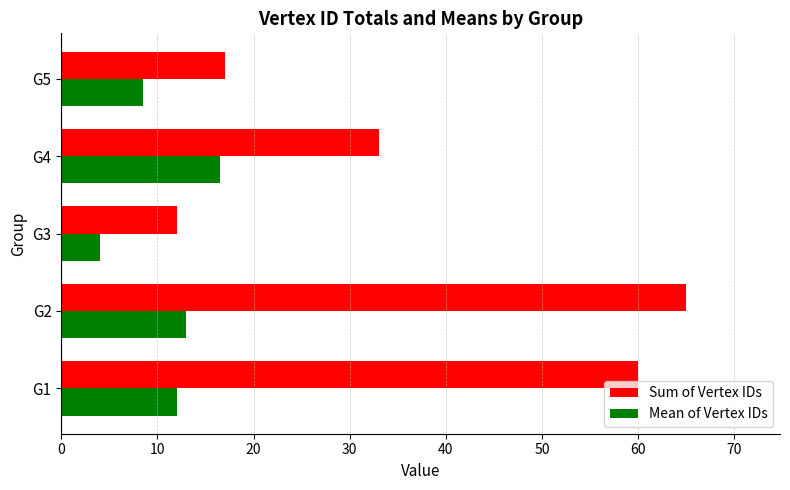

What is the minimum value for Sum of Vertex IDs?

12.0